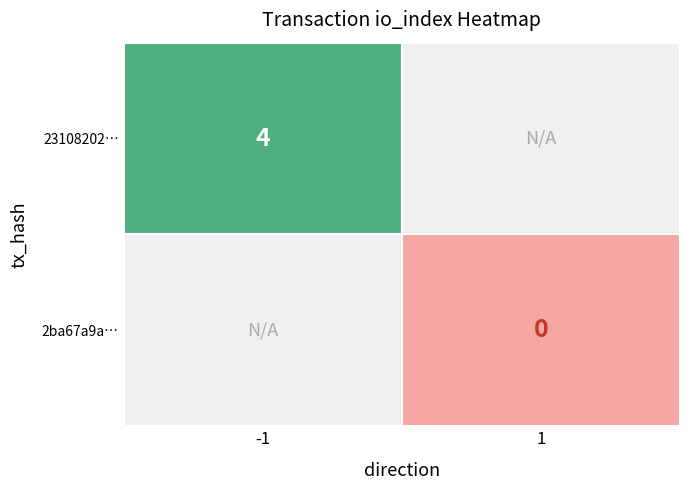

What is the greatest value displayed?

4